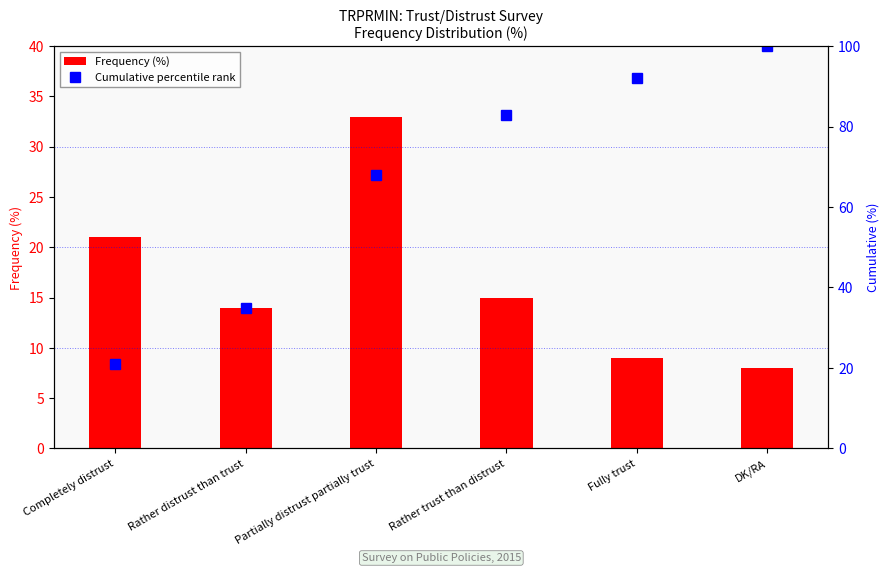

List the labels in order of Frequency (%) value, smallest first.

DK/RA, Fully trust, Rather distrust than trust, Rather trust than distrust, Completely distrust, Partially distrust partially trust